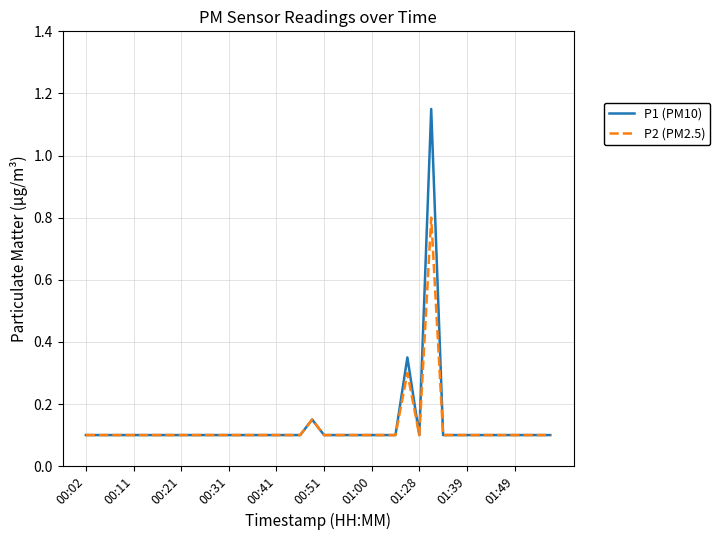

List the series in order of their peak value, lowest first.

P2 (PM2.5), P1 (PM10)